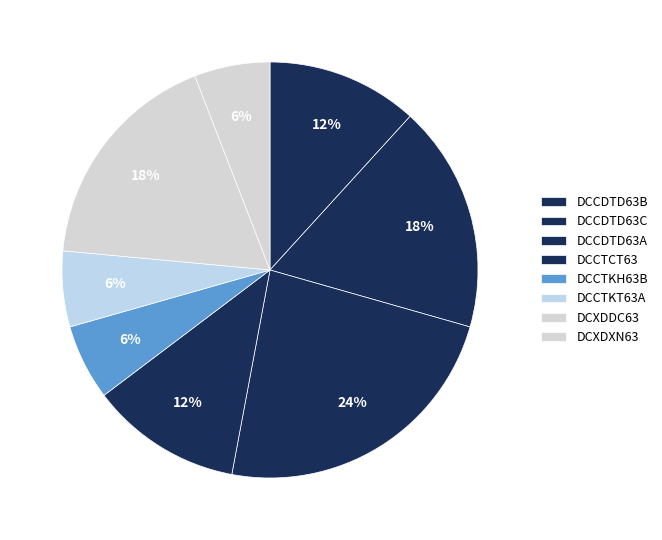

To the nearest percent, what is the difference between the DCCTCT63 and DCCDTD63A slice percentages?

6%